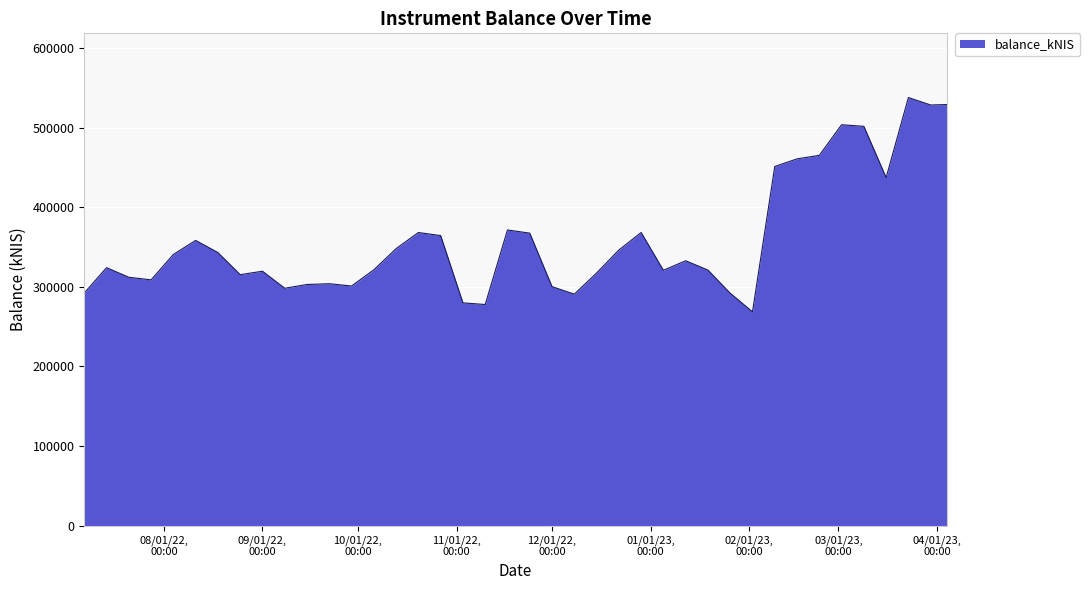

What is the minimum value shown in the chart?

268617.3